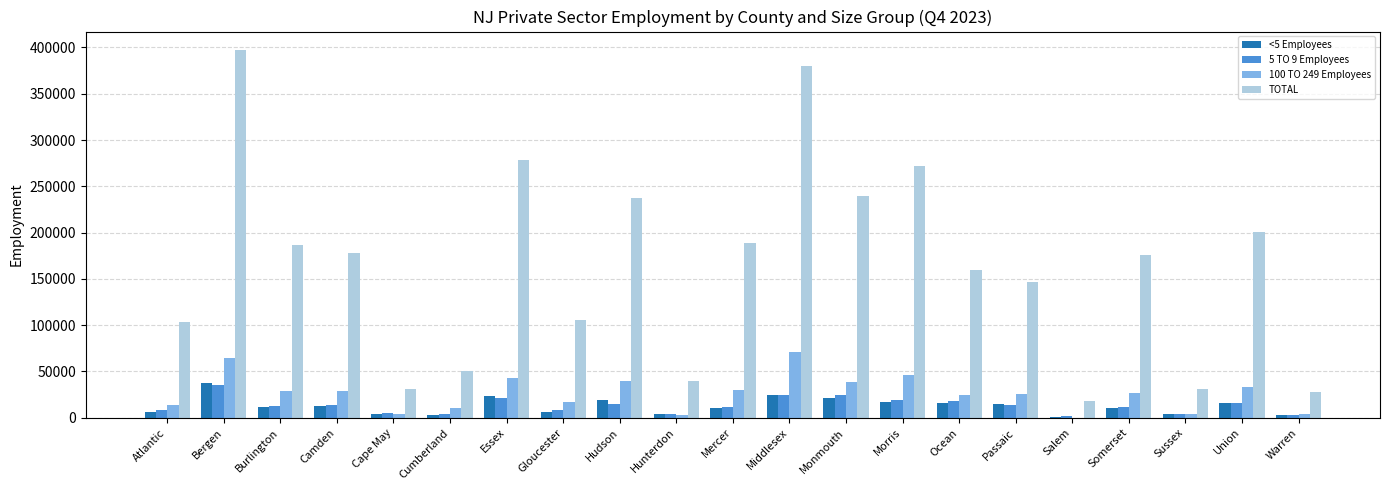

Read the TOTAL value at Morris.

271421